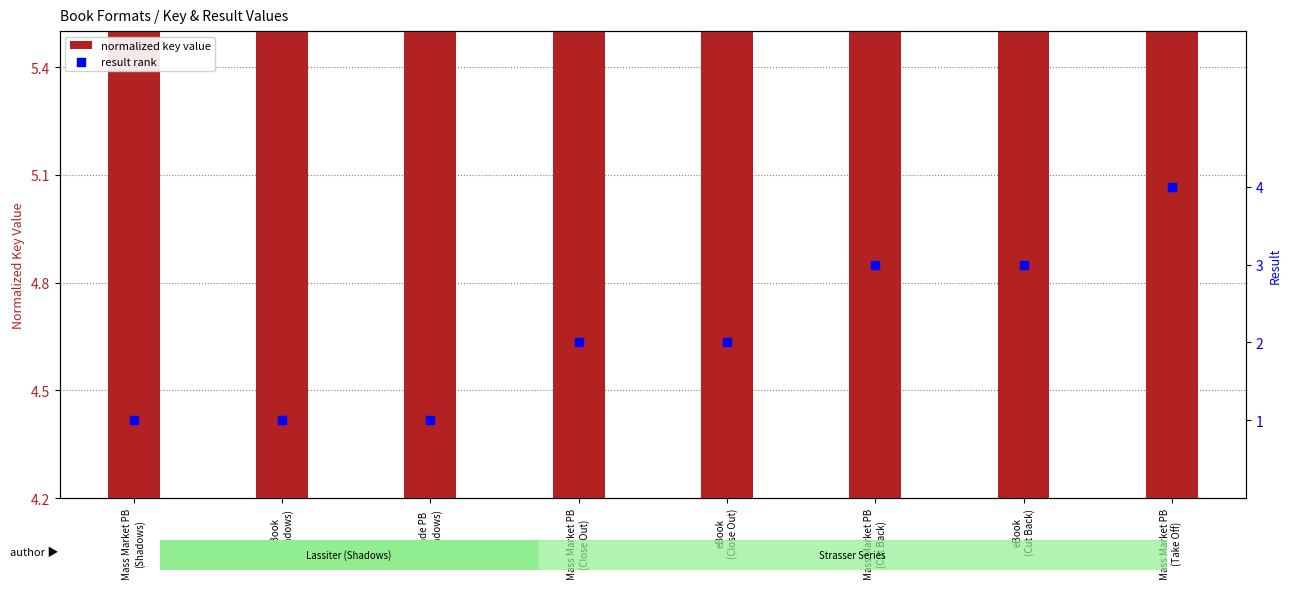

What is the total value across all series at Mass Market PB
(Close Out)?

26.0